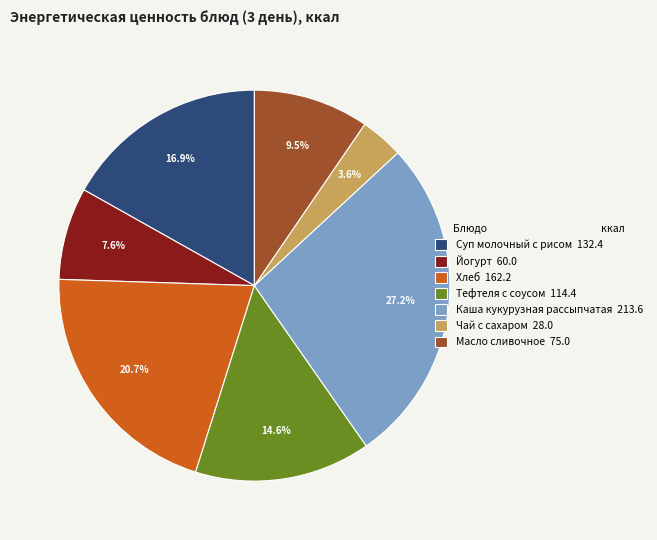

Does any single category account for the majority?

No